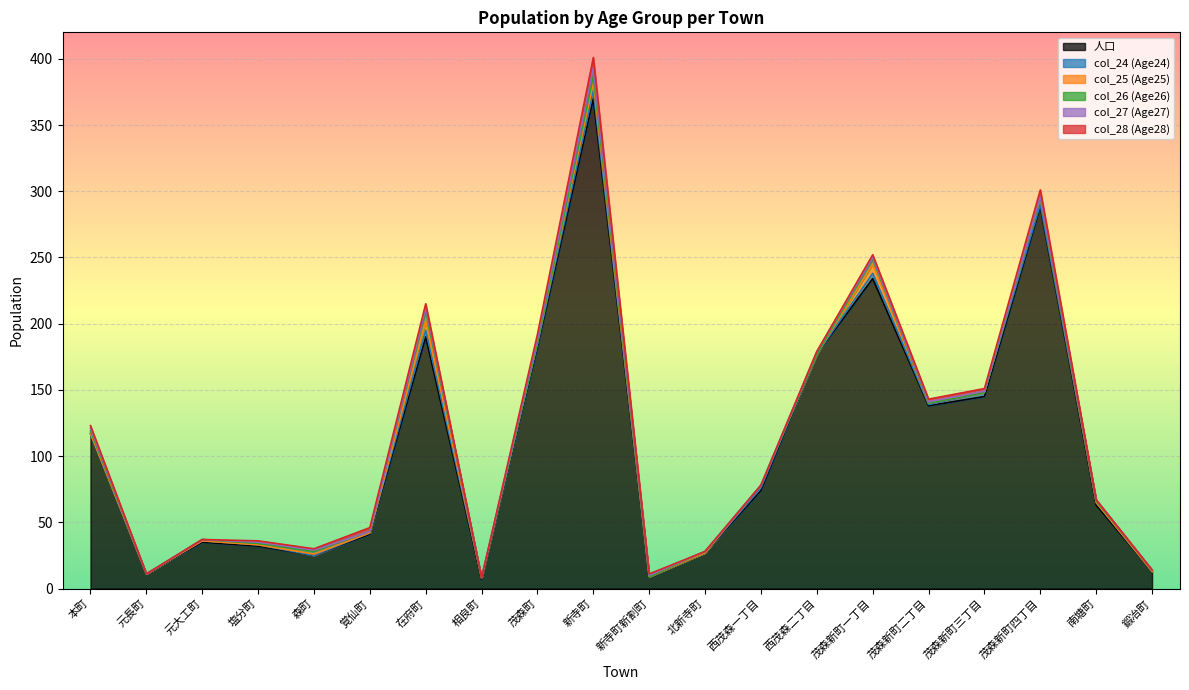

Does the chart display data point markers on the line(s)?

No